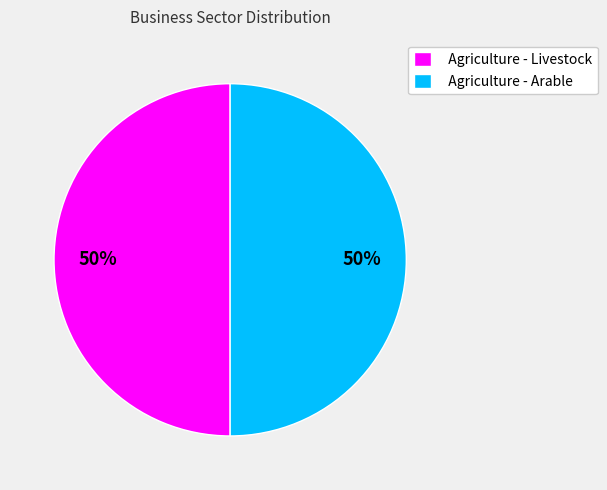

Is the sum of Agriculture - Livestock and Agriculture - Arable greater than half?

Yes